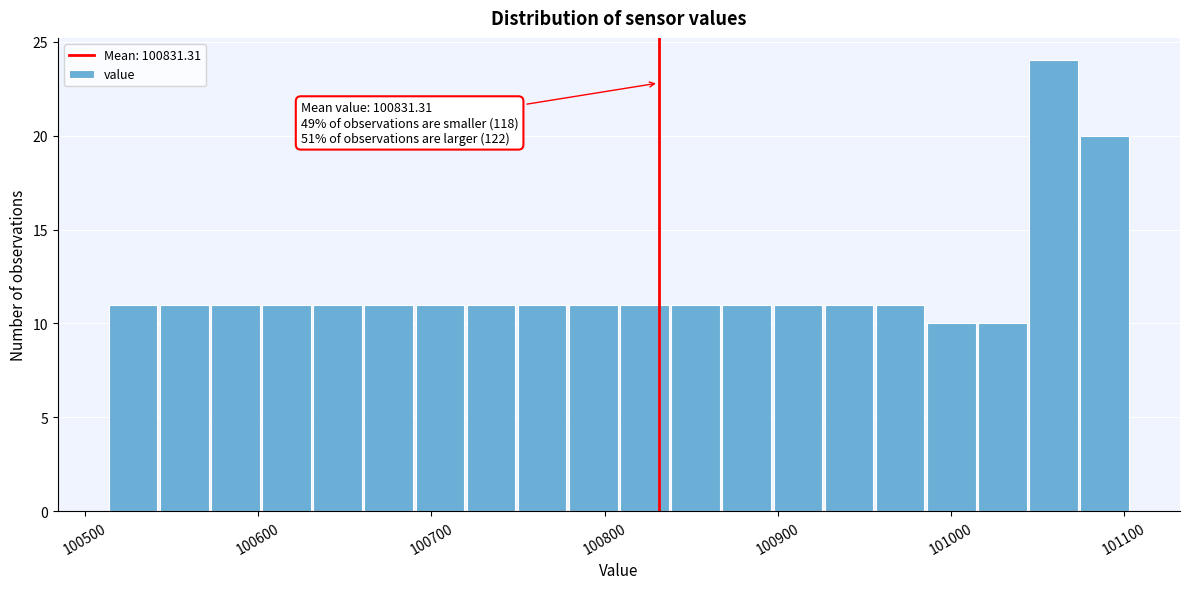

Read against the x-axis, roughly where is the centre of the tallest bar?

101060